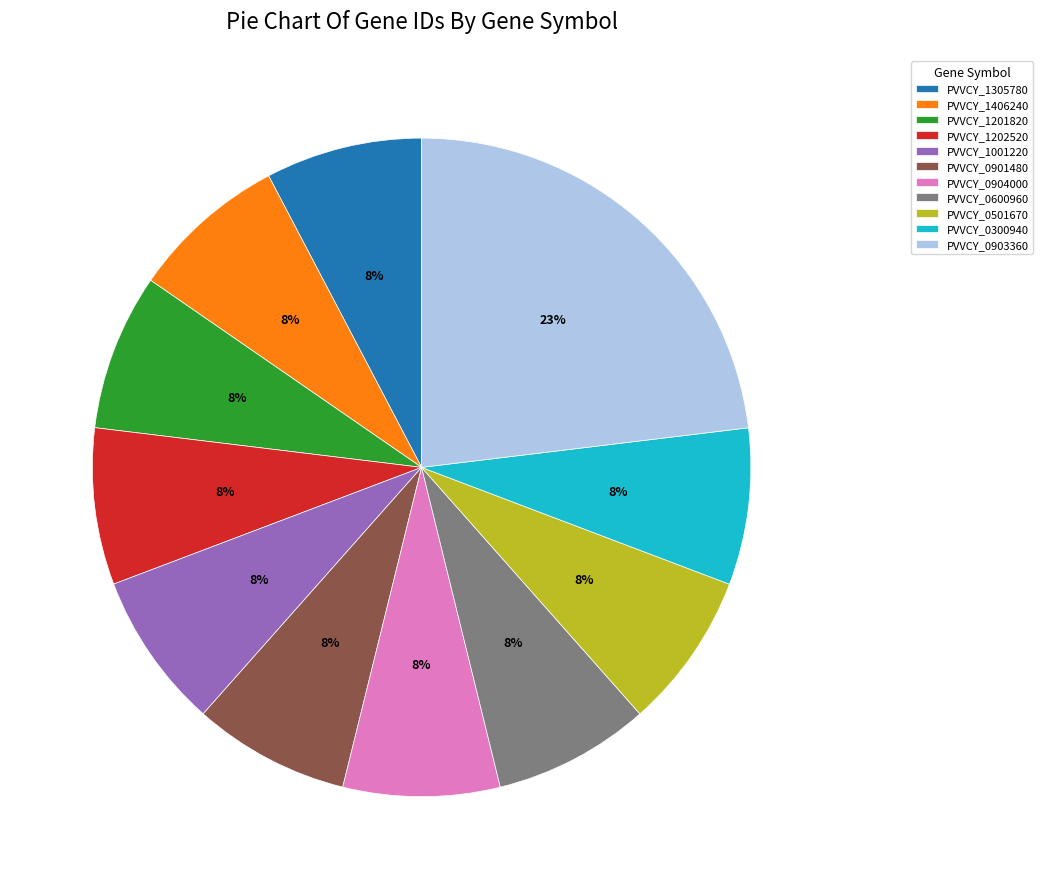

Which slice is the largest?

PVVCY_0903360